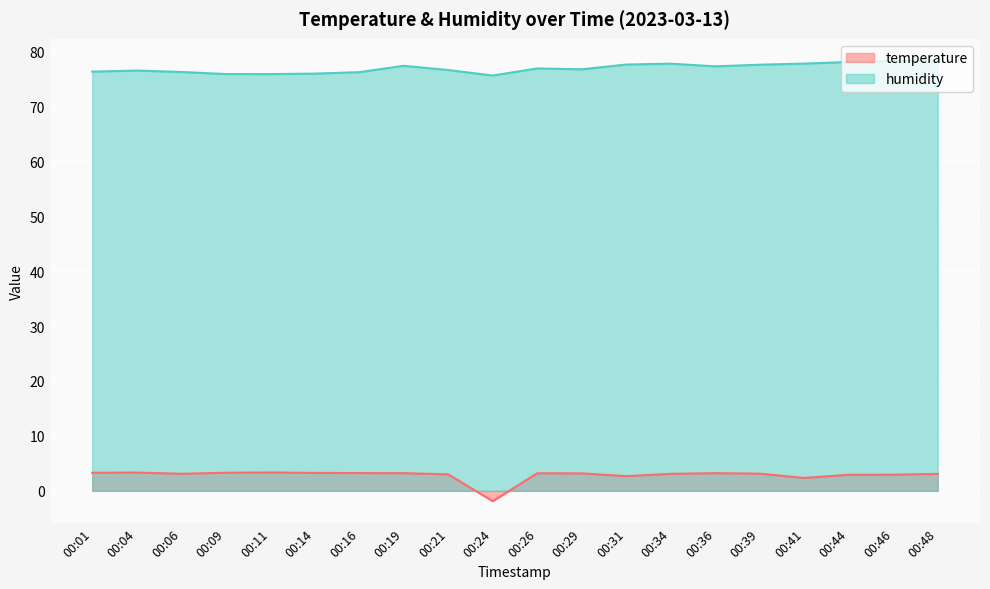

How many data points in humidity are above 76?

16